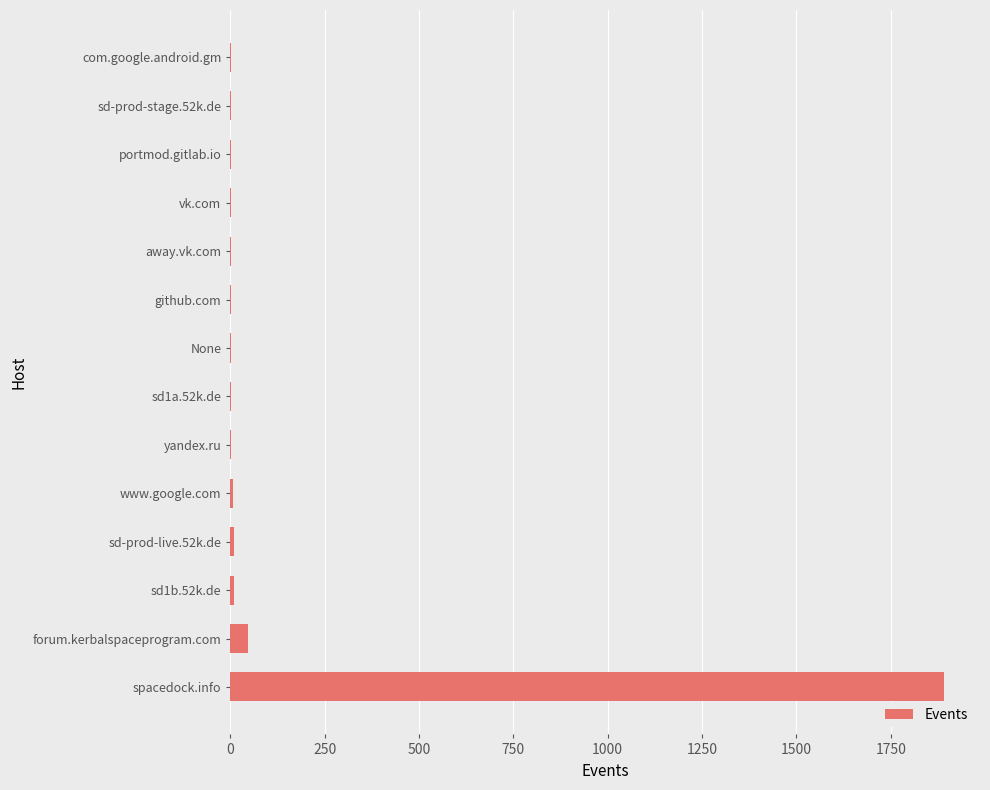

True or false: the data shows 1 at sd-prod-stage.52k.de.

True